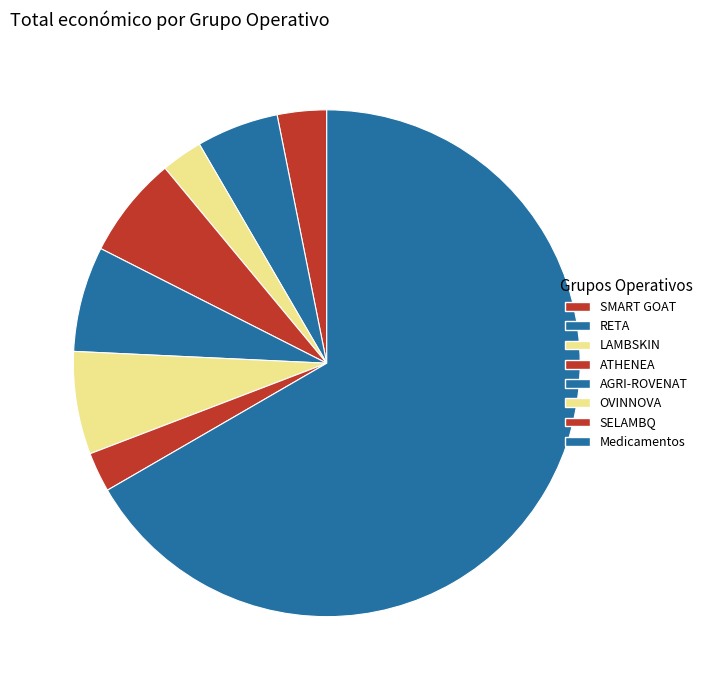

Count the number of slices in the pie.

8